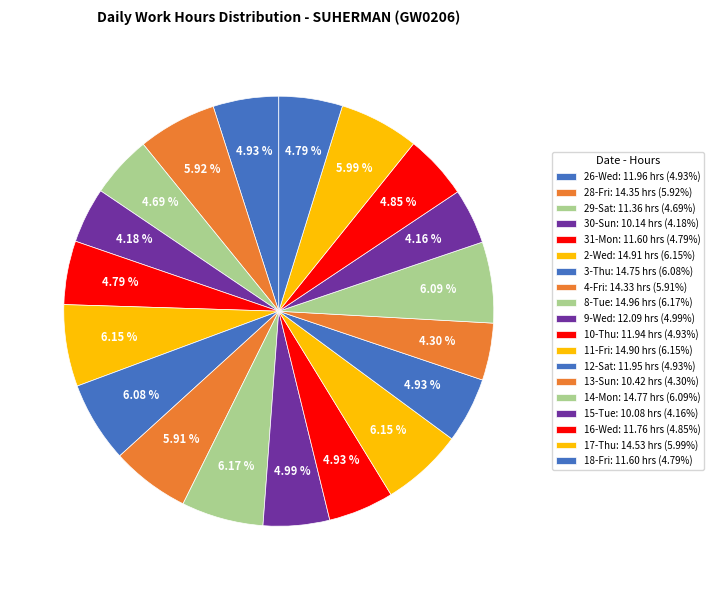

Is it true that 16-Wed is 5% of the pie?

True